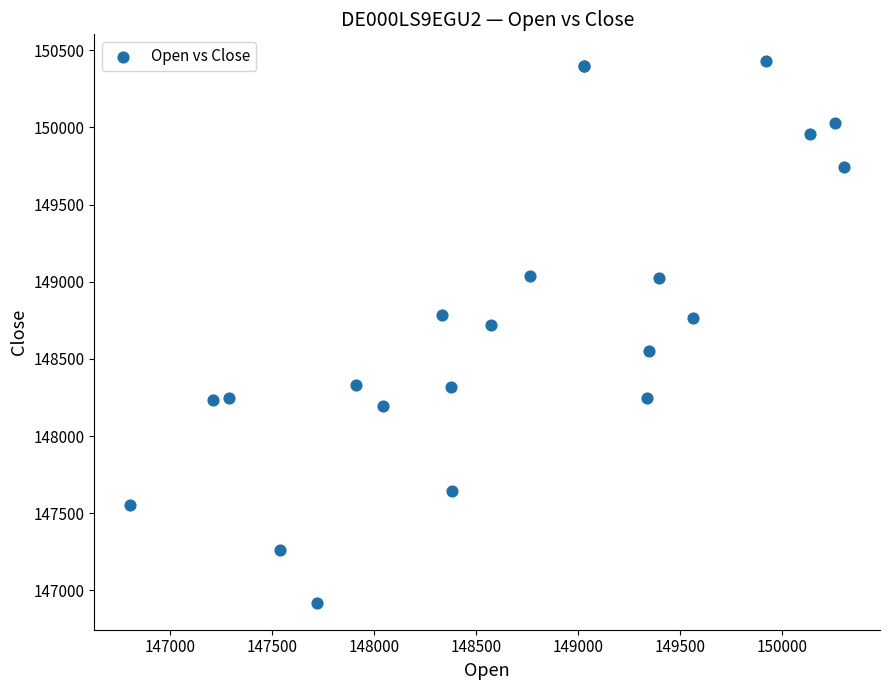

What Y value in the scatter plot is closest to 148674?

148722